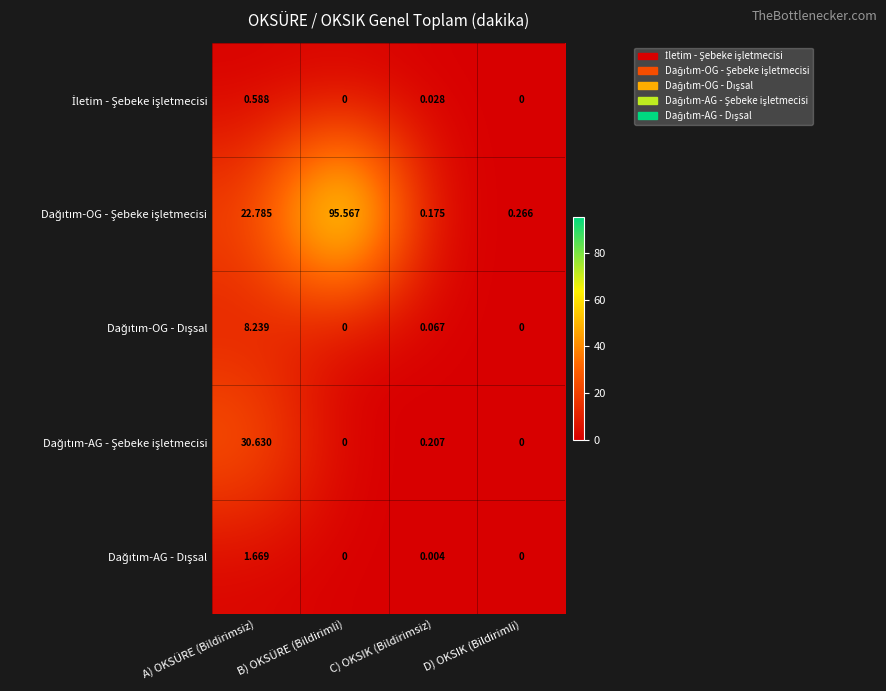

Count the number of data series in this chart.

5